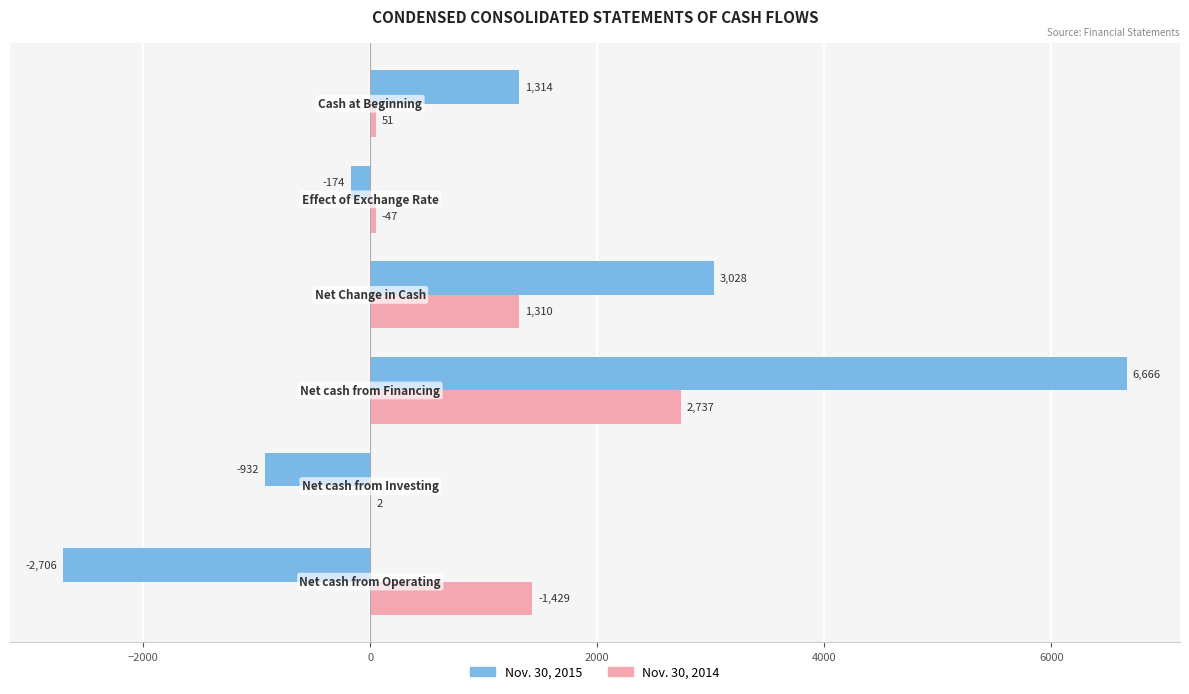

What is the maximum value for Nov. 30, 2015?

6666